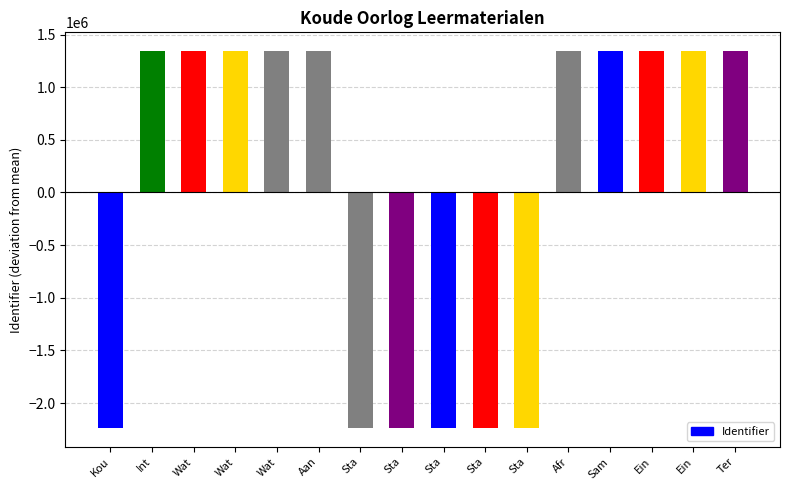

What is the change in value from Int to Sta?

-3578893.0